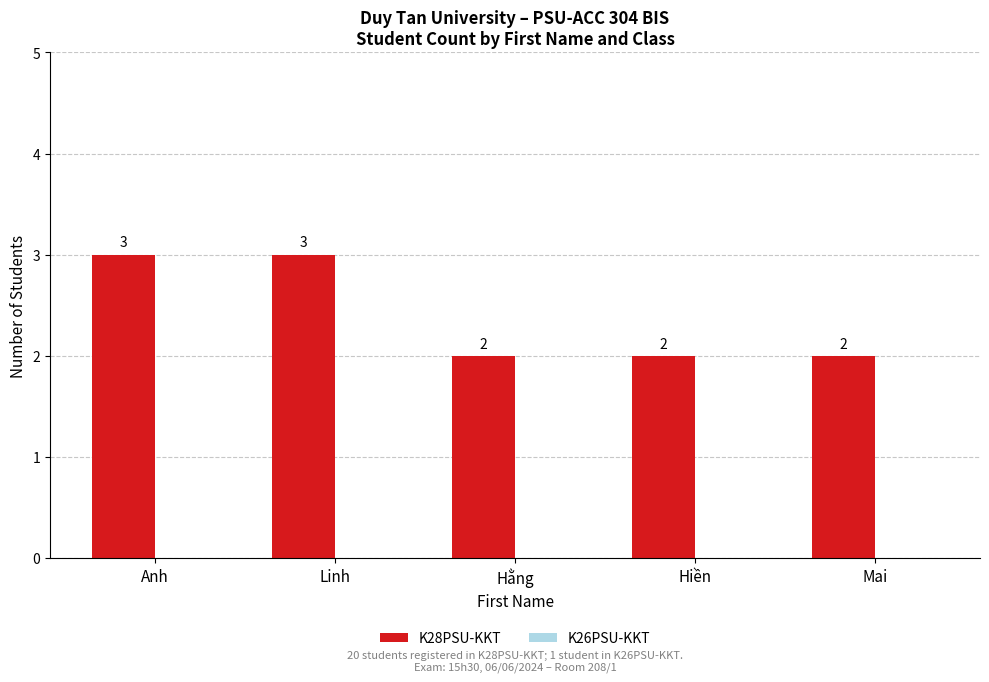

How many values are between 2 and 3?

5